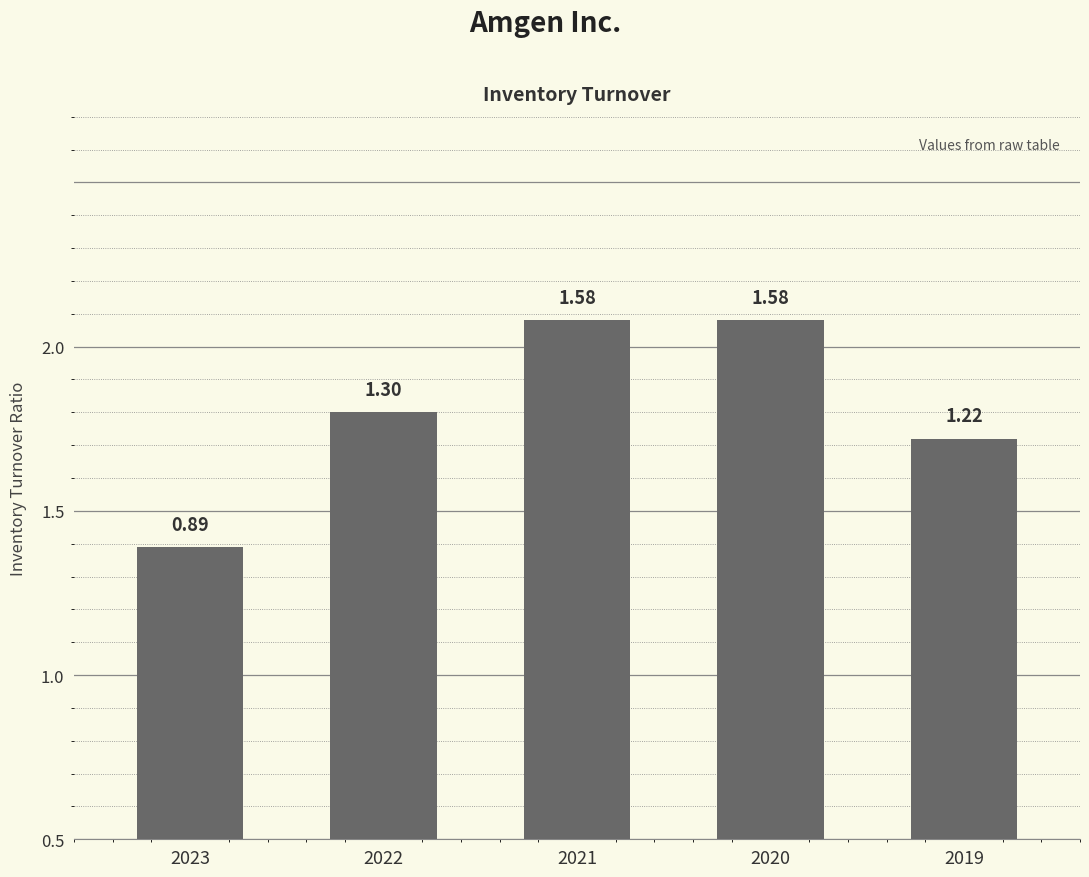

What is the change in value from 2020 to 2019?

-0.4